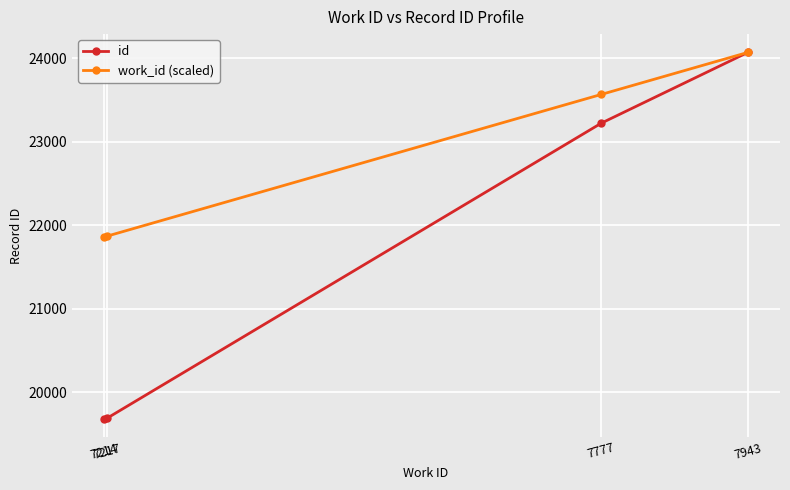

What is the value of the id point at the 3rd from the left?

23221.0